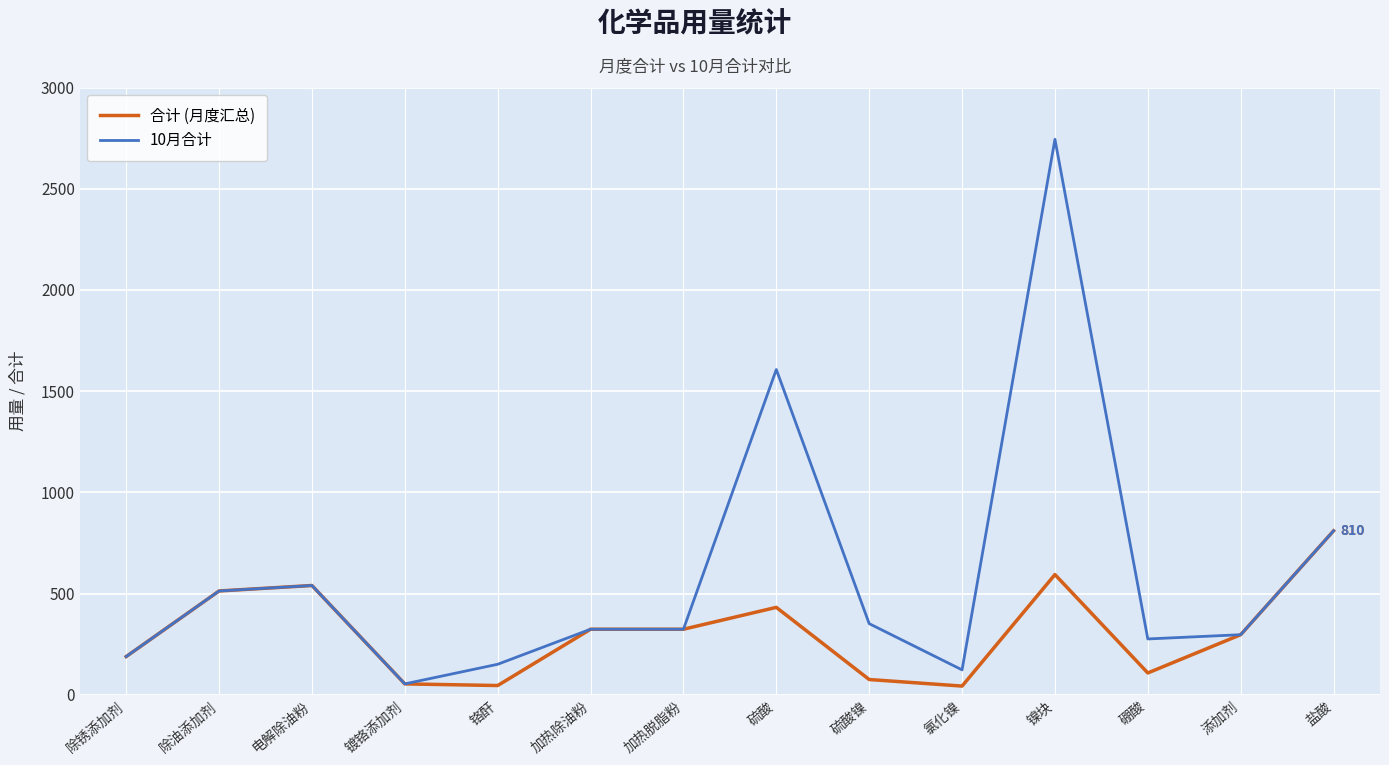

What are all the series names shown in the legend?

合计 (月度汇总), 10月合计